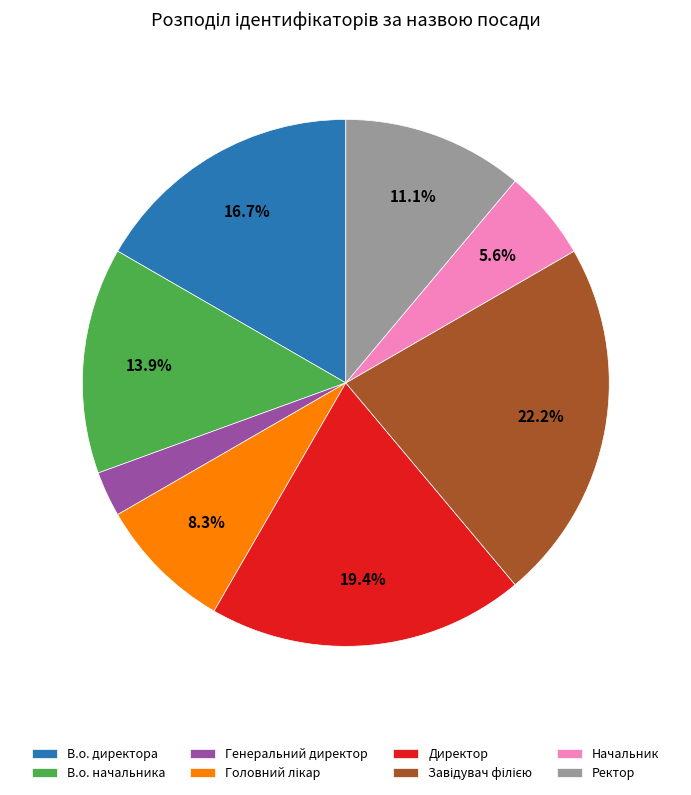

Which category has the smallest portion of the pie?

Генеральний директор